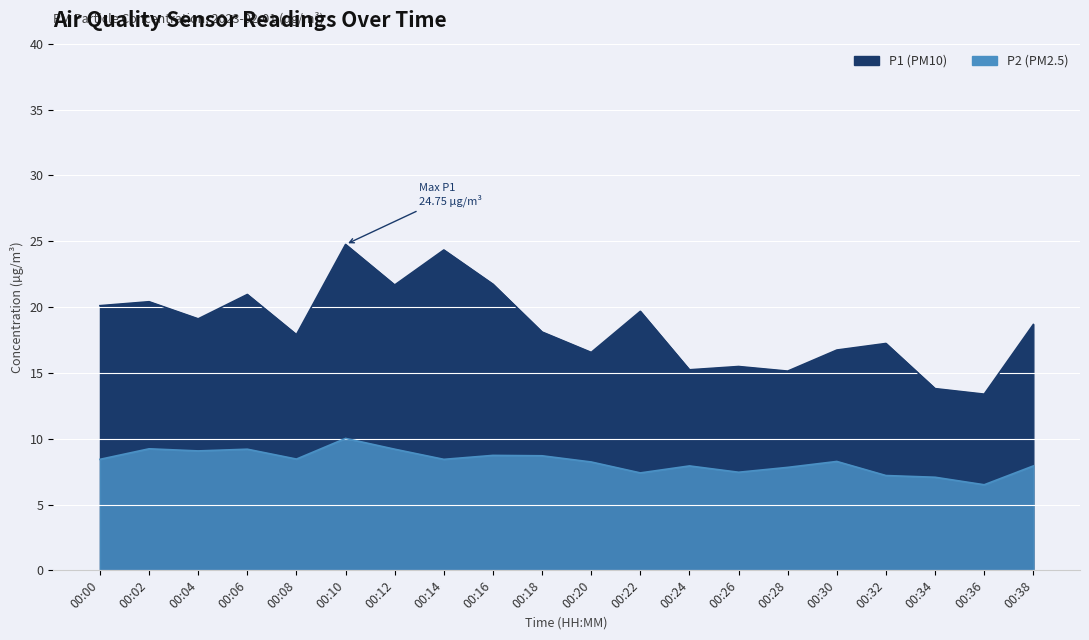

Where does the P2 series first go above 8?

00:00